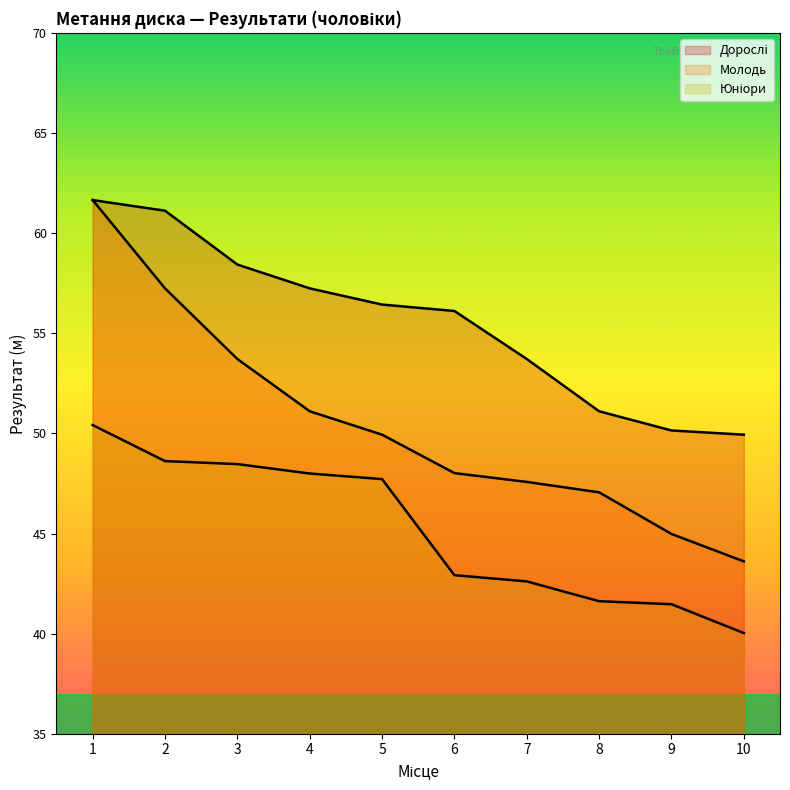

True or false: Молодь has more than 0 interior local peaks.

False